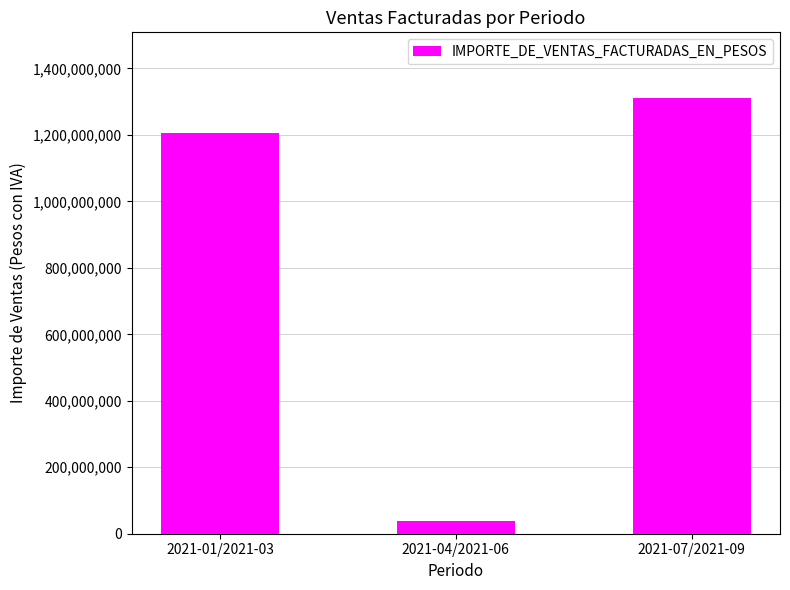

The value at 2021-07/2021-09 is 689385788. True or false?

False